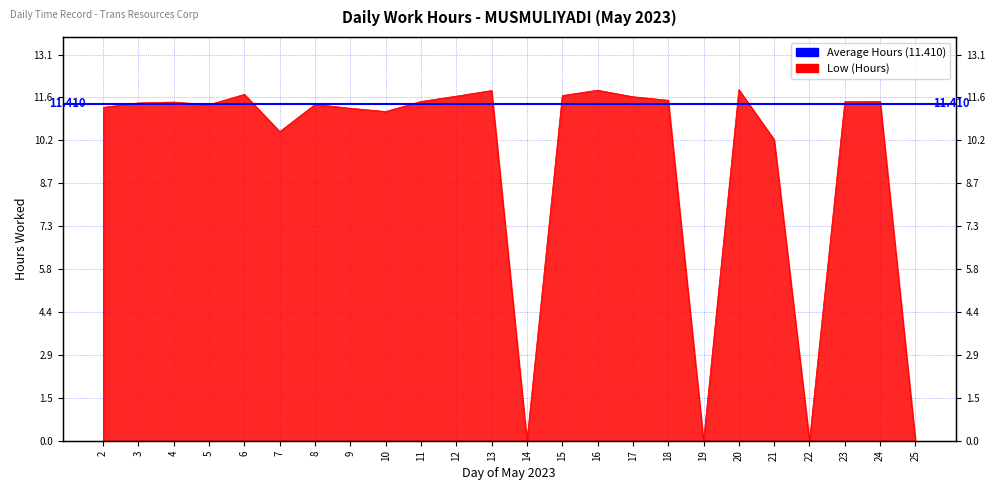

List the labels in order of value, smallest first.

14, 19, 22, 25, 21, 7, 10, 9, 2, 5, 8, 3, 4, 23, 11, 24, 18, 17, 12, 15, 6, 13, 16, 20